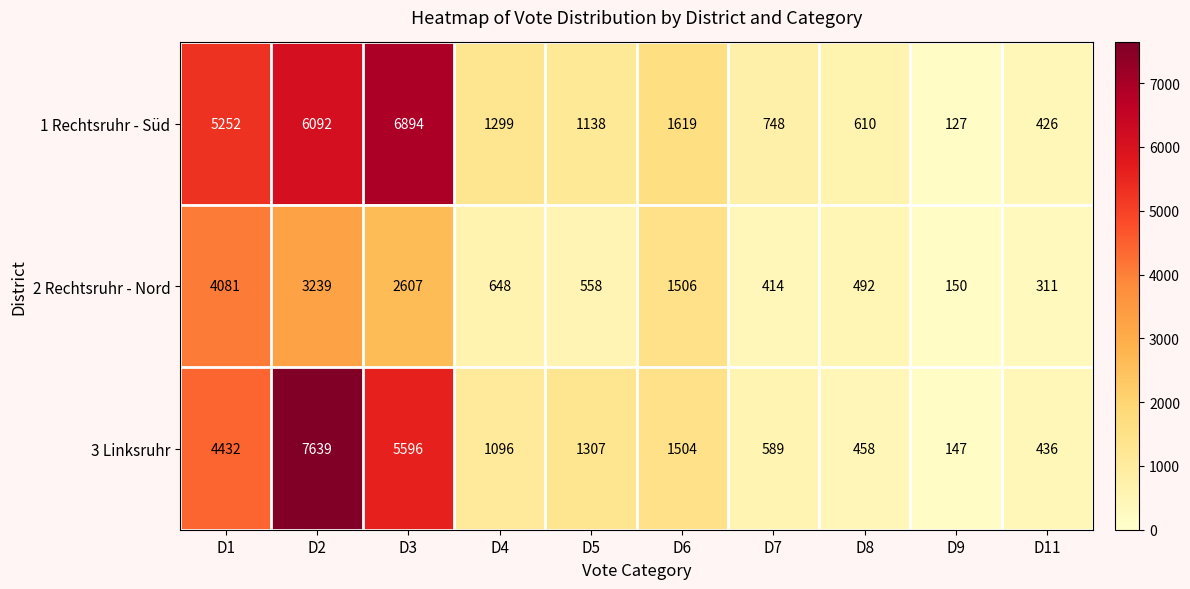

What value does the 1 Rechtsruhr - Süd series have at D3?

6894